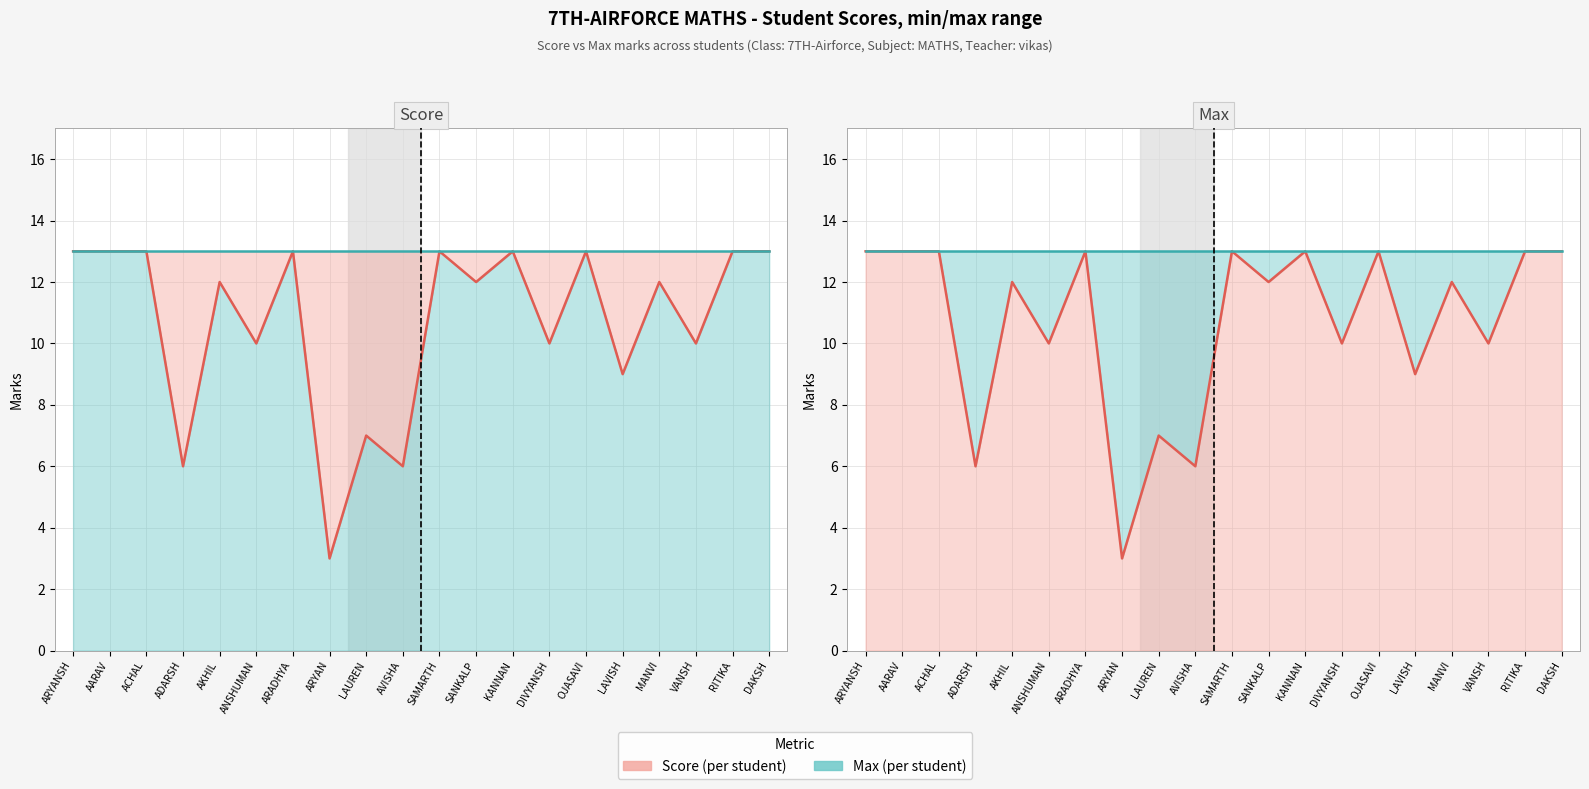

Is it true that Score line equals 14 at ANSHUMAN?

False